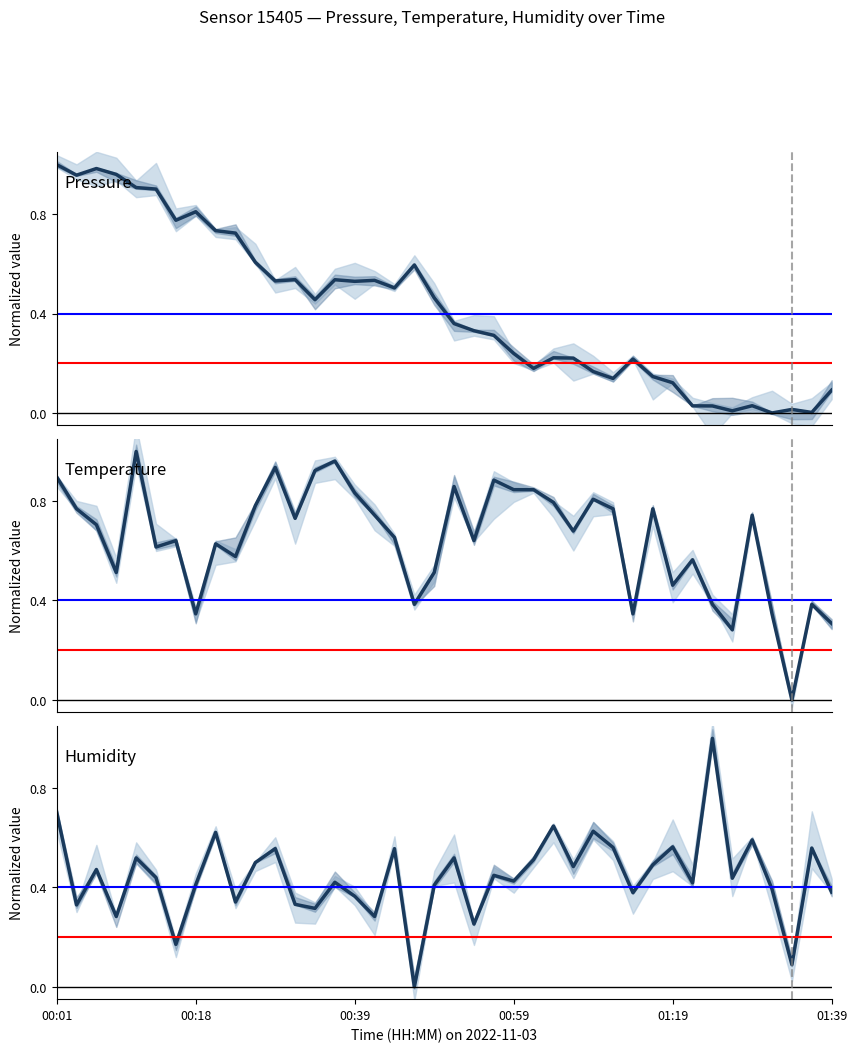

Which series changed the most between 5 and 8?

humidity